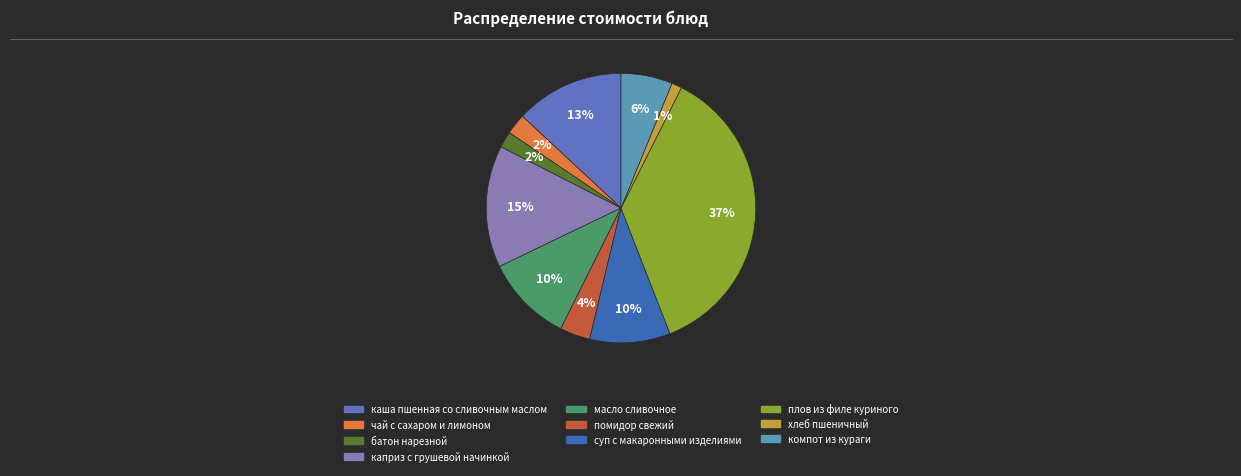

Which has a higher value, чай с сахаром и лимоном or каша пшенная со сливочным маслом?

каша пшенная со сливочным маслом